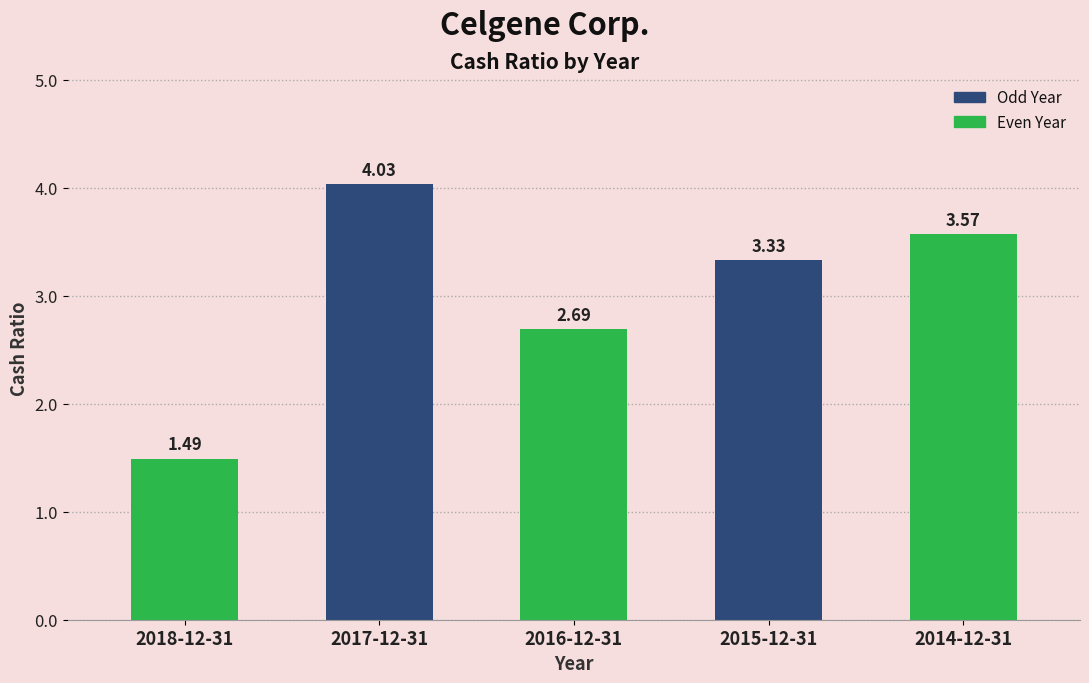

What is the difference between the maximum and minimum values?

2.5